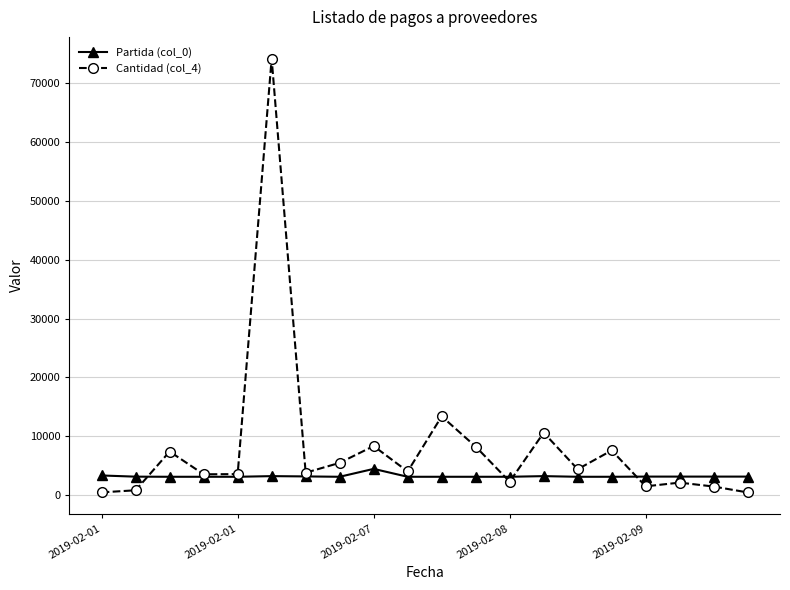

What is the value of the Cantidad (col_4) point at the 14th from the left?

10600.0